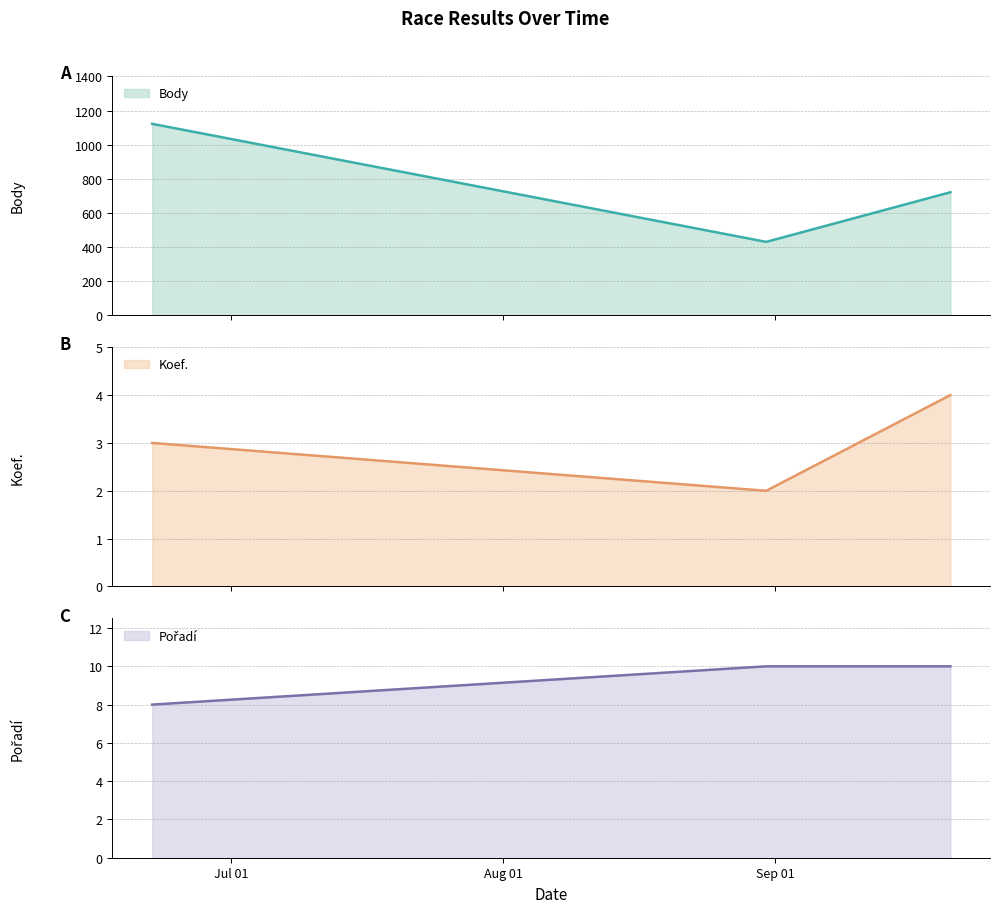

How many data points in Koef. are less than 3?

1